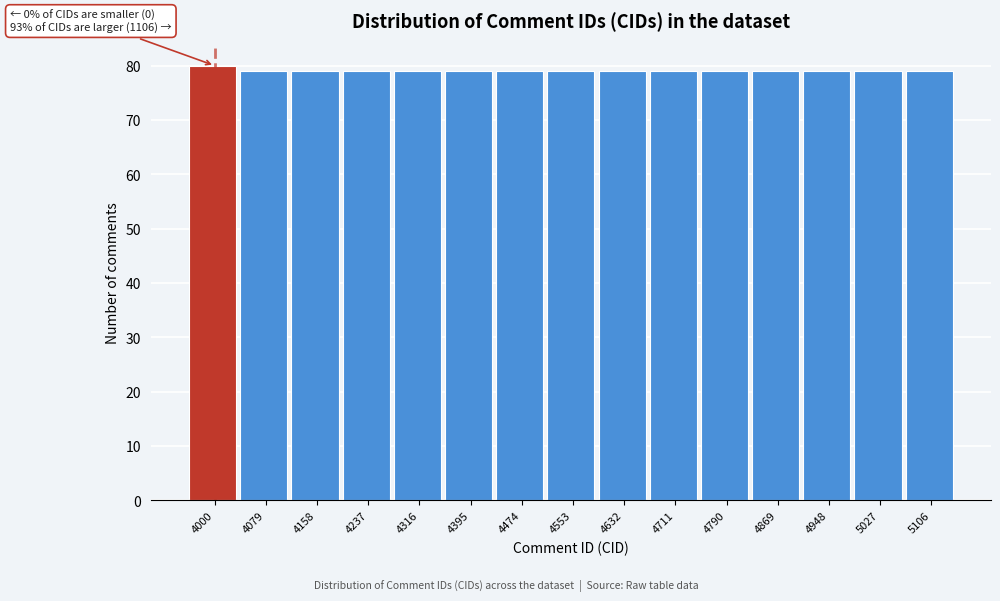

Reading left to right, what are all the values shown in this chart?

80	79	79	79	79	79	79	79	79	79	79	79	79	79	79